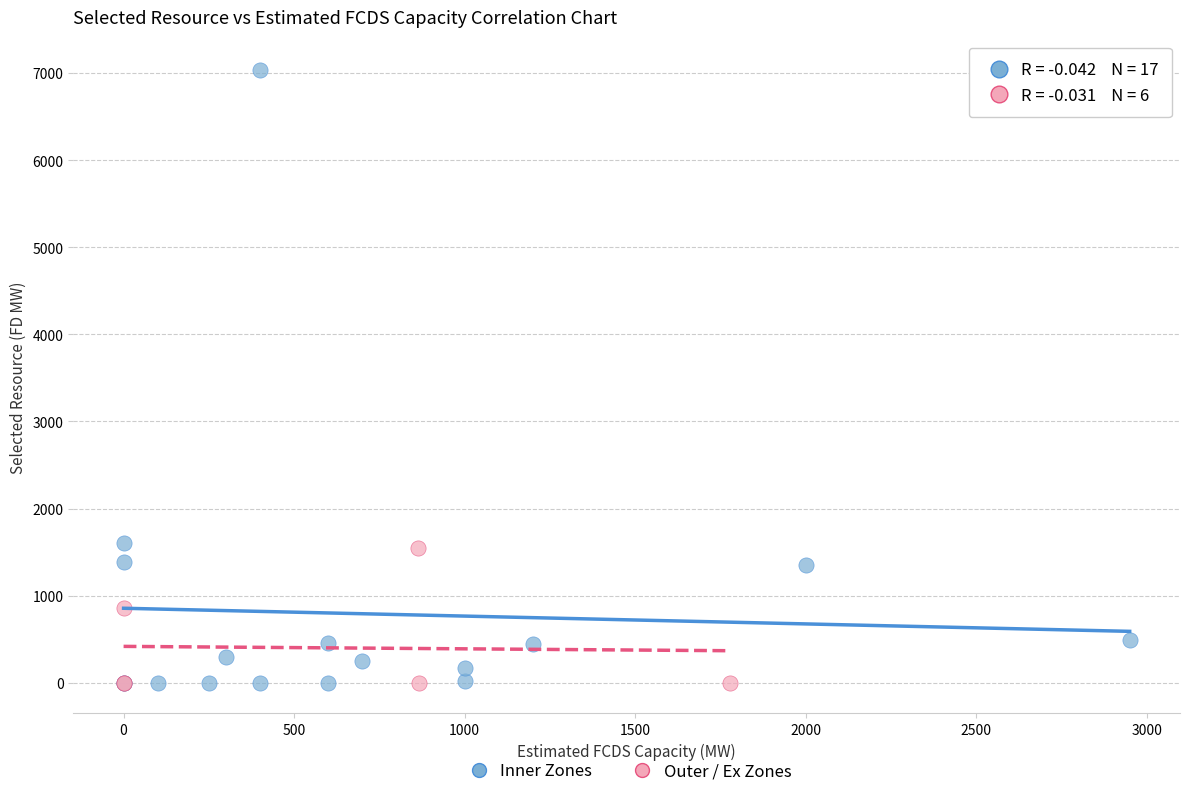

Which series has the widest spread of Y values?

Inner Zones